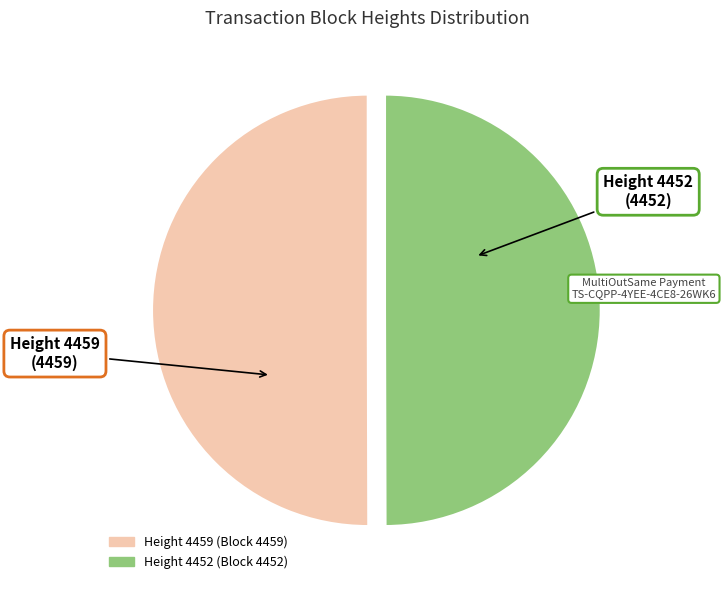

Rank the categories by value from highest to lowest.

4459, 4452